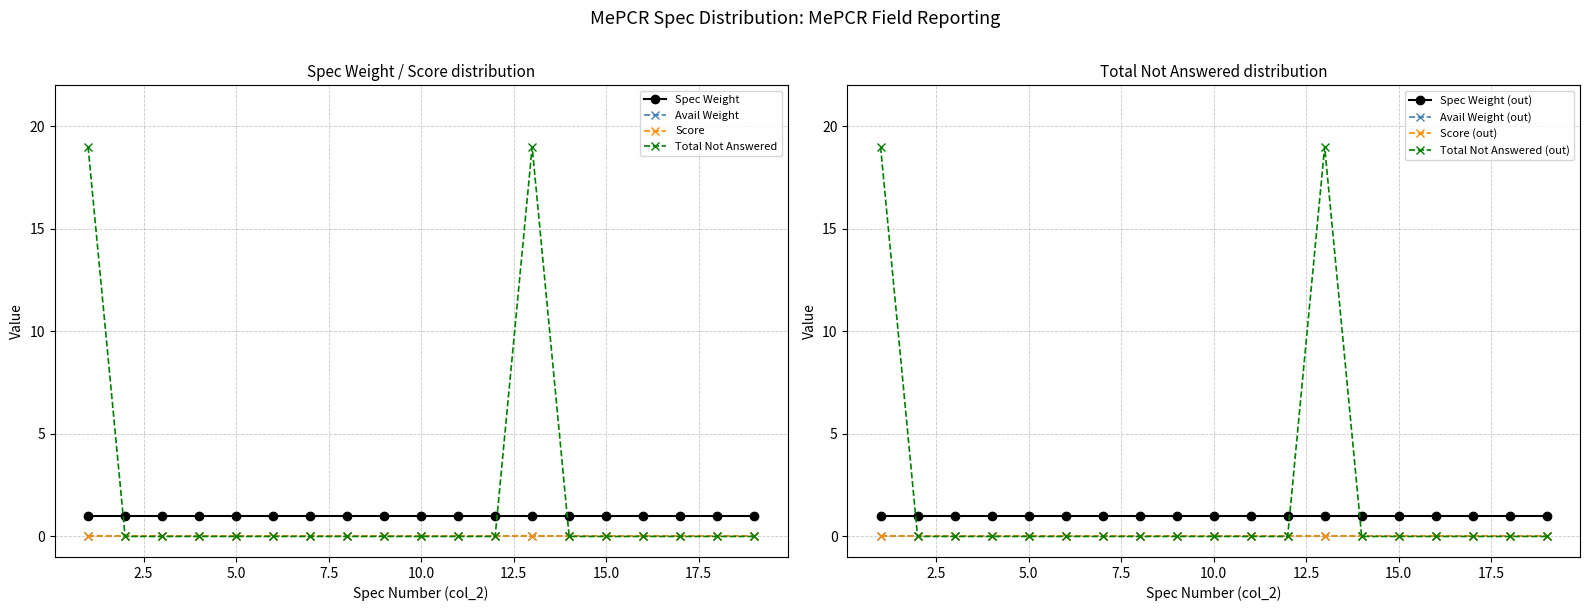

Reading right to left, what are all the values shown in this chart?

Spec Weight: 1	1	1	1	1	1	1	1	1	1	1	1	1	1	1	1	1	1	1
Avail Weight: 0	0	0	0	0	0	0	0	0	0	0	0	0	0	0	0	0	0	0
Score: 0	0	0	0	0	0	0	0	0	0	0	0	0	0	0	0	0	0	0
Total Not Answered: 0	0	0	0	0	0	19	0	0	0	0	0	0	0	0	0	0	0	19